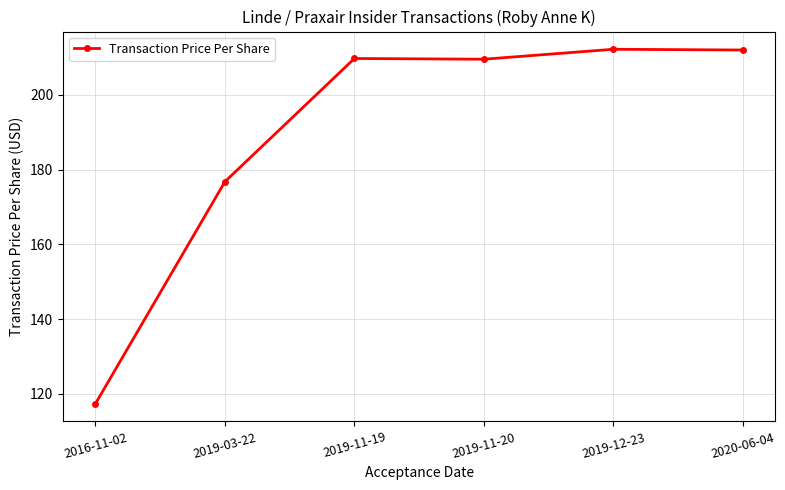

Is it true that the value at 2019-12-23 is 52.7?

False